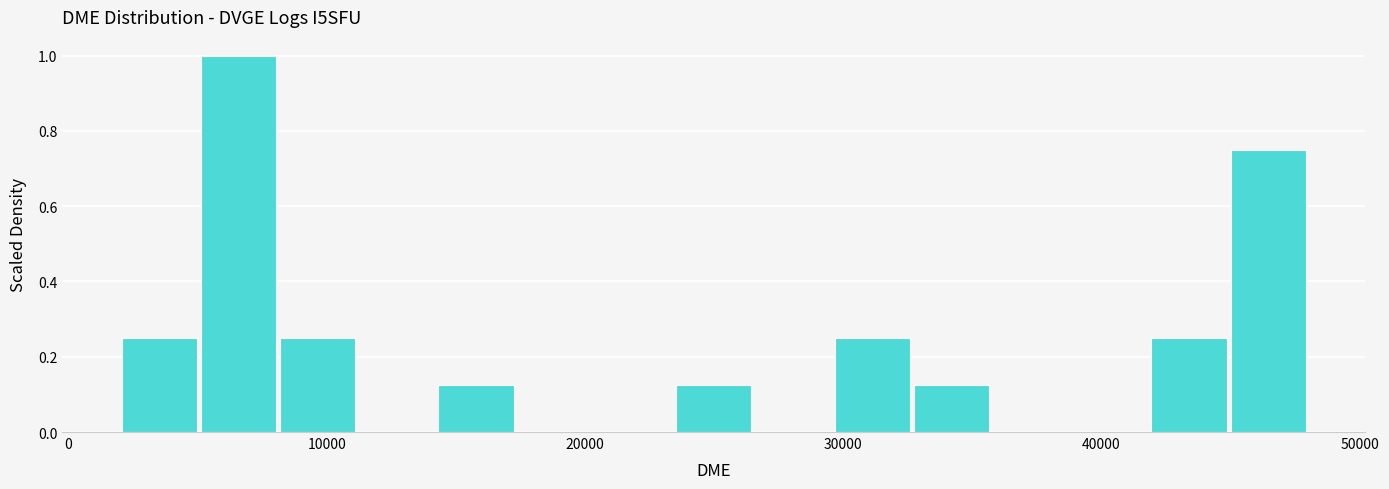

Read against the x-axis, roughly where is the centre of the tallest bar?

7000